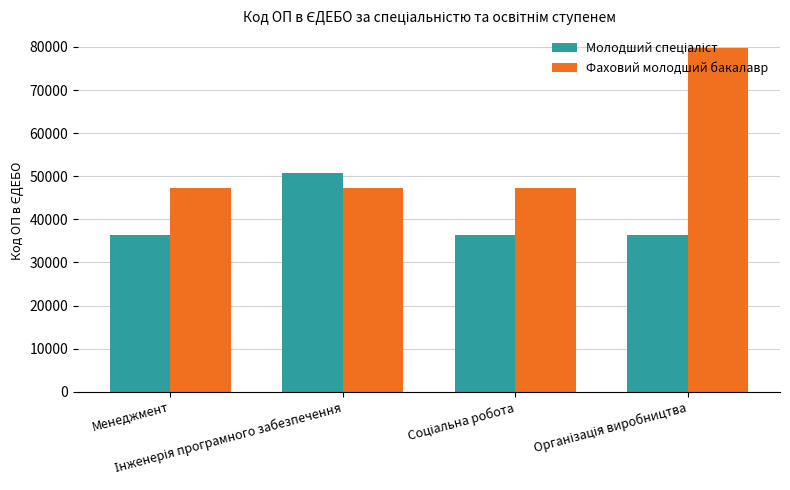

What is the sum of all Фаховий молодший бакалавр values?

221558